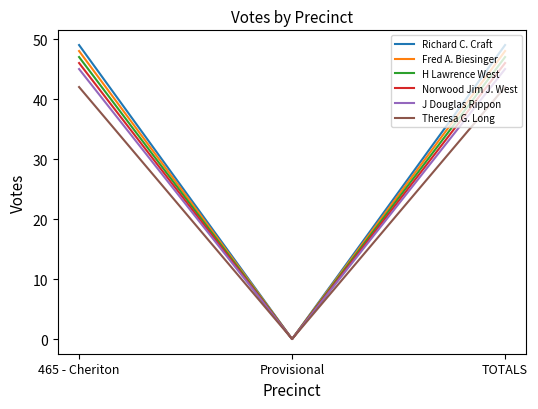

Reading right to left, transcribe all the data shown in this chart.

Richard C. Craft: TOTALS=49	Provisional=0	465 - Cheriton=49
Fred A. Biesinger: TOTALS=48	Provisional=0	465 - Cheriton=48
H Lawrence West: TOTALS=47	Provisional=0	465 - Cheriton=47
Norwood Jim J. West: TOTALS=46	Provisional=0	465 - Cheriton=46
J Douglas Rippon: TOTALS=45	Provisional=0	465 - Cheriton=45
Theresa G. Long: TOTALS=42	Provisional=0	465 - Cheriton=42